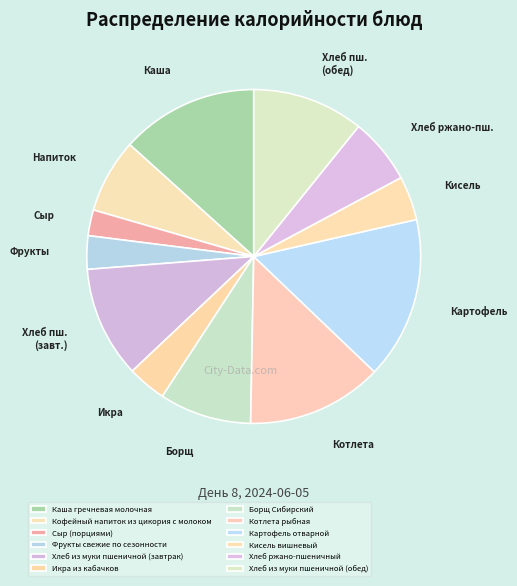

How many slices are in this pie chart?

12